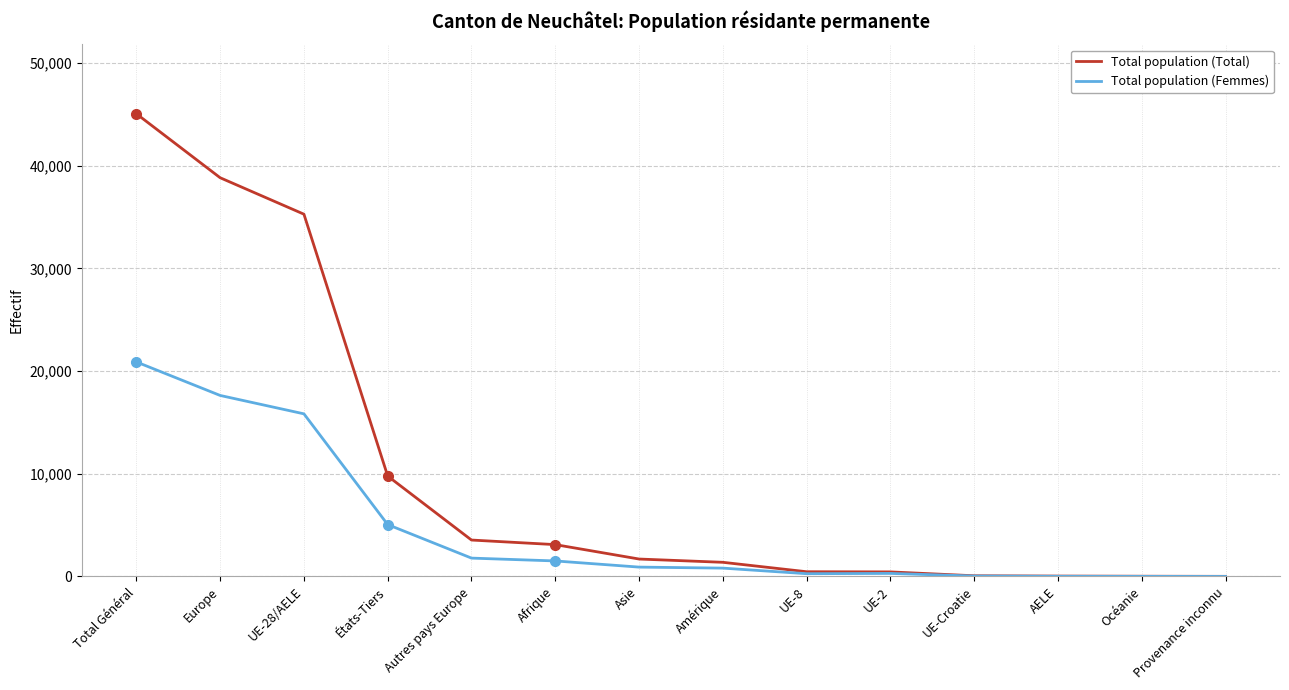

Is it true that Total population (Total) equals 3105 at Afrique?

True